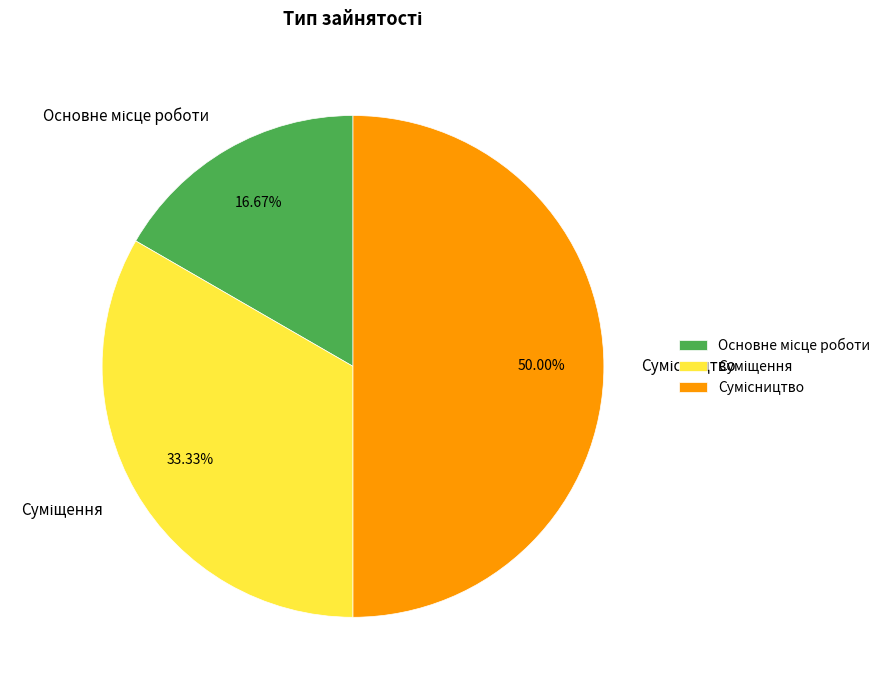

Is Сумісництво the majority of the pie?

No